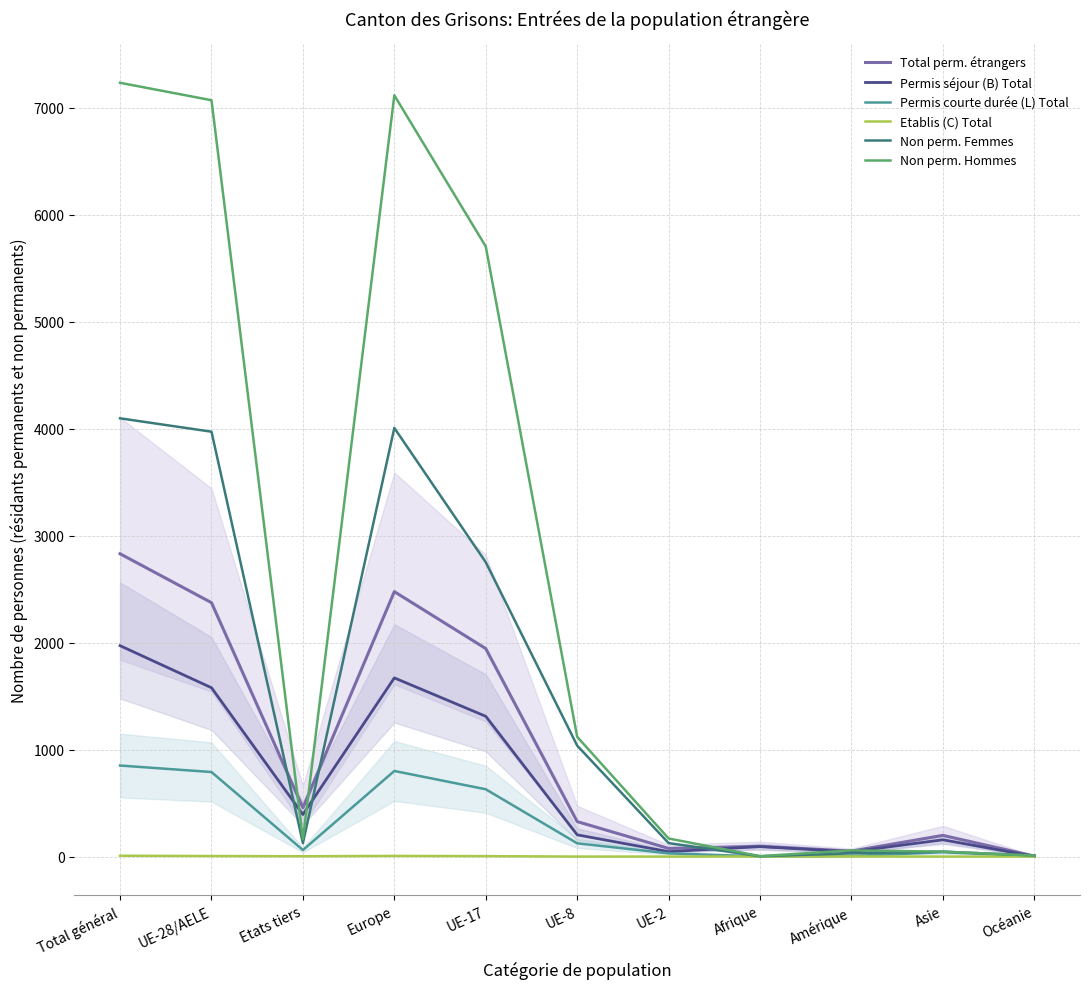

The Permis courte durée (L) Total series shows 1278 at UE-28/AELE. True or false?

False